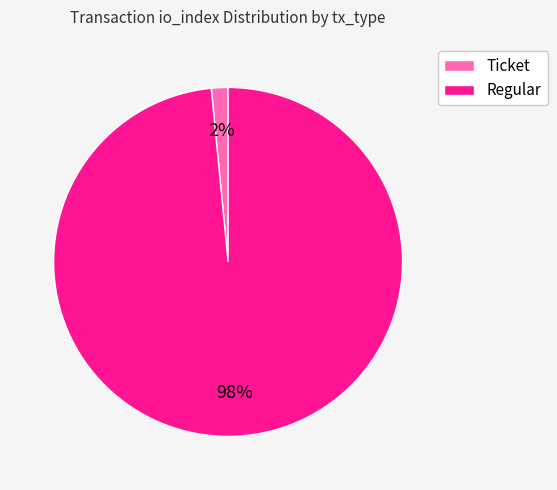

Is it true that Regular is 98% of the pie?

True